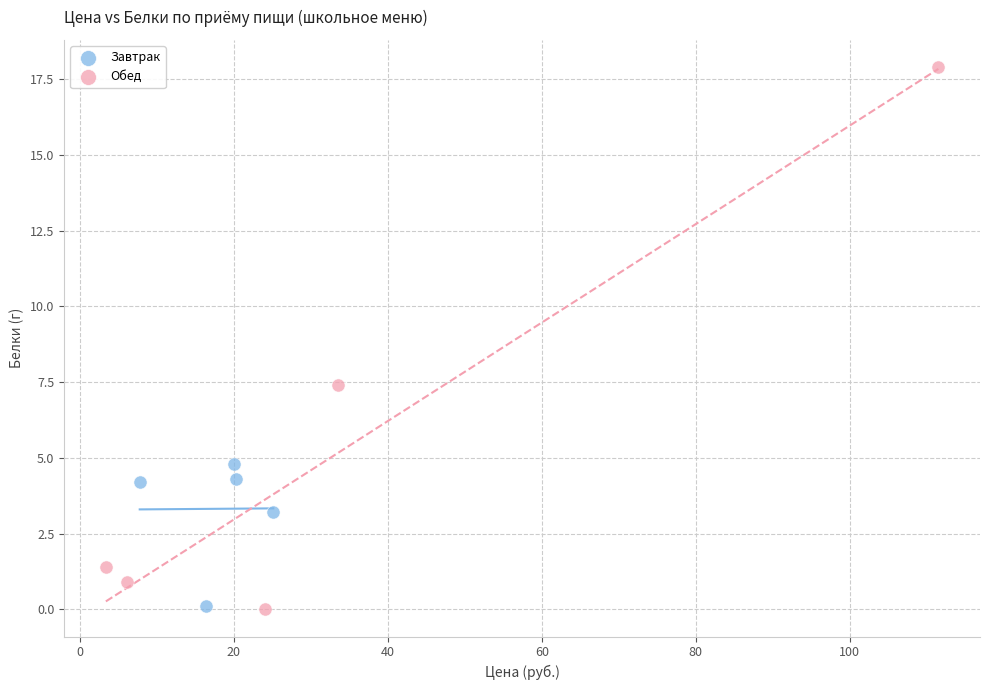

Which series has the largest Y range (max minus min)?

Обед